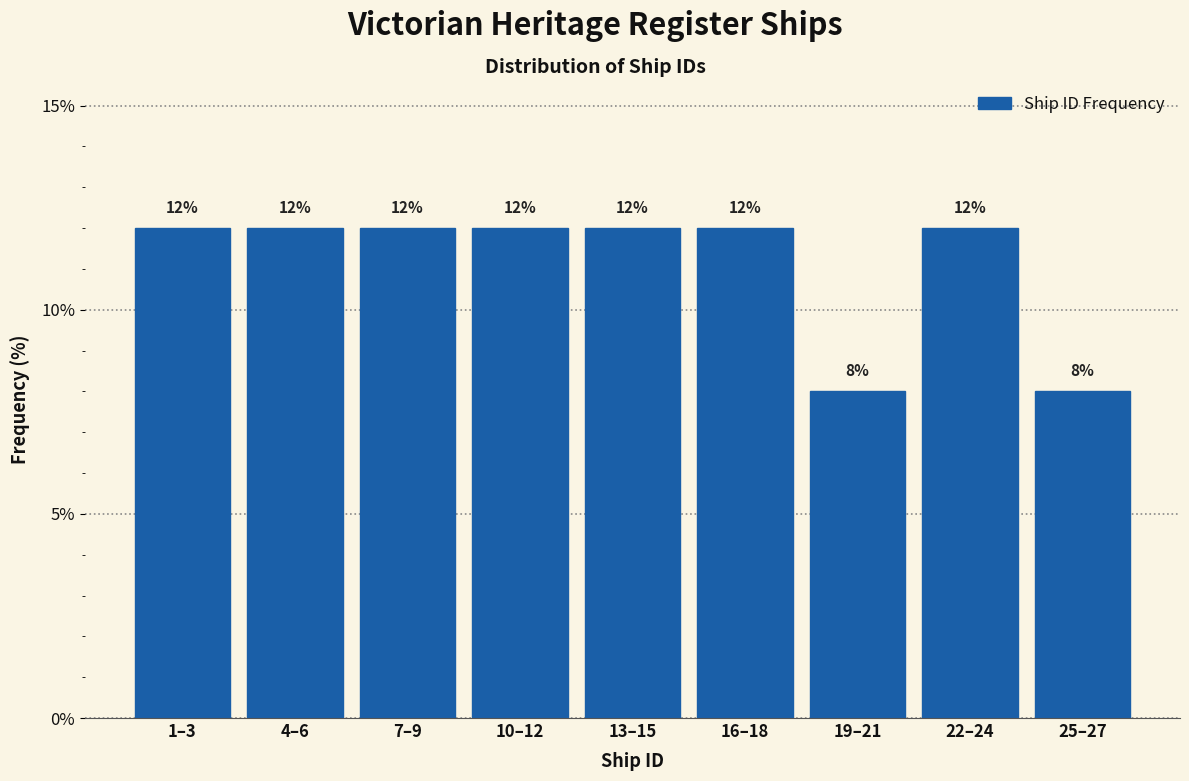

Reading left to right, extract all data points from this chart.

1–3=12	4–6=12	7–9=12	10–12=12	13–15=12	16–18=12	19–21=8	22–24=12	25–27=8